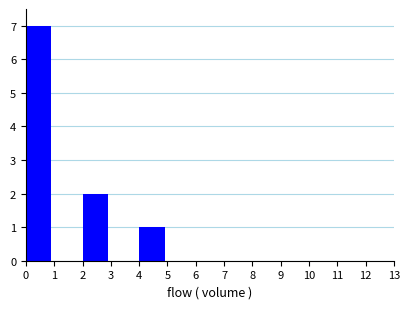

Reading left to right, list every bar in this chart as the range it spans on the x-axis followed by its height. The values are not printed on the chart, so give them approximately, as read against the axis.

0 to 1: 7
1 to 2: 0
2 to 3: 2
3 to 4: 0
4 to 5: 1
5 to 6: 0
6 to 7: 0
7 to 8: 0
8 to 9: 0
9 to 10: 0
10 to 11: 0
11 to 12: 0
12 to 13: 0